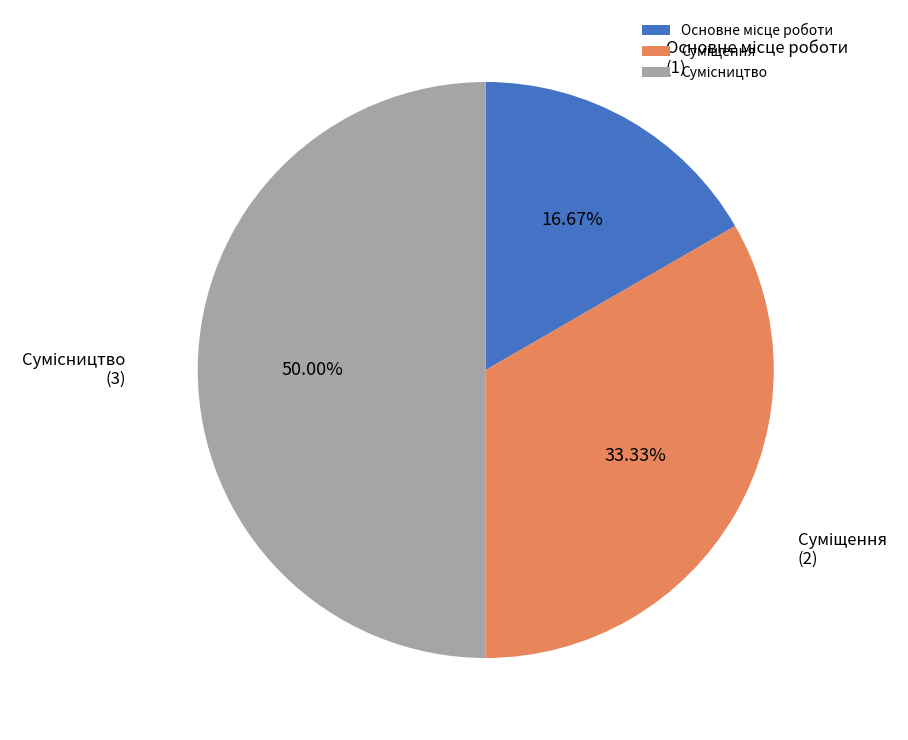

How many segments does this pie chart have?

3